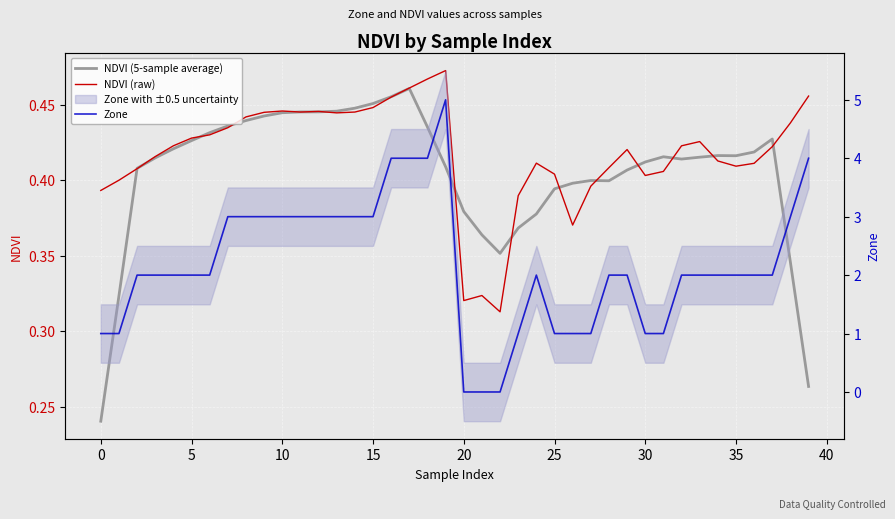

Which category has the lowest value in the Zone series?

20